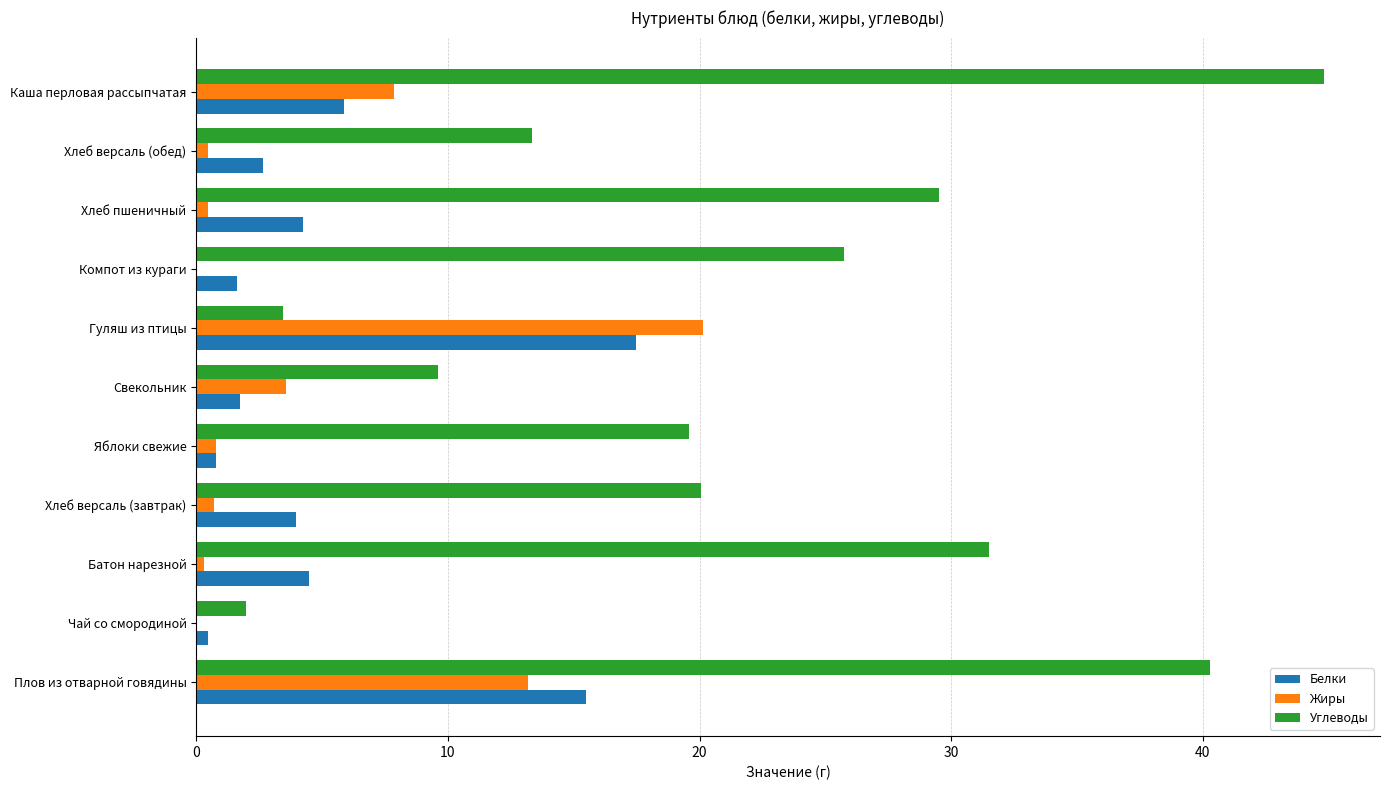

The value of Белки at Батон нарезной is 1.9. True or false?

False